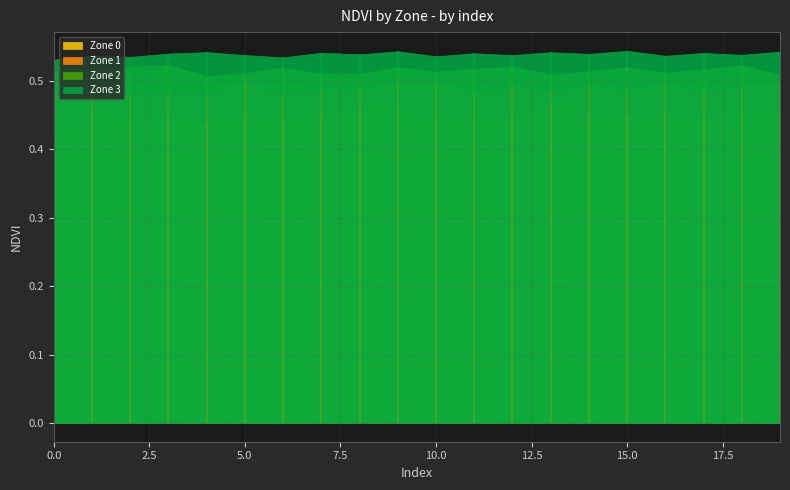

At 10, list the series in order from smallest to largest.

Zone 0, Zone 1, Zone 2, Zone 3